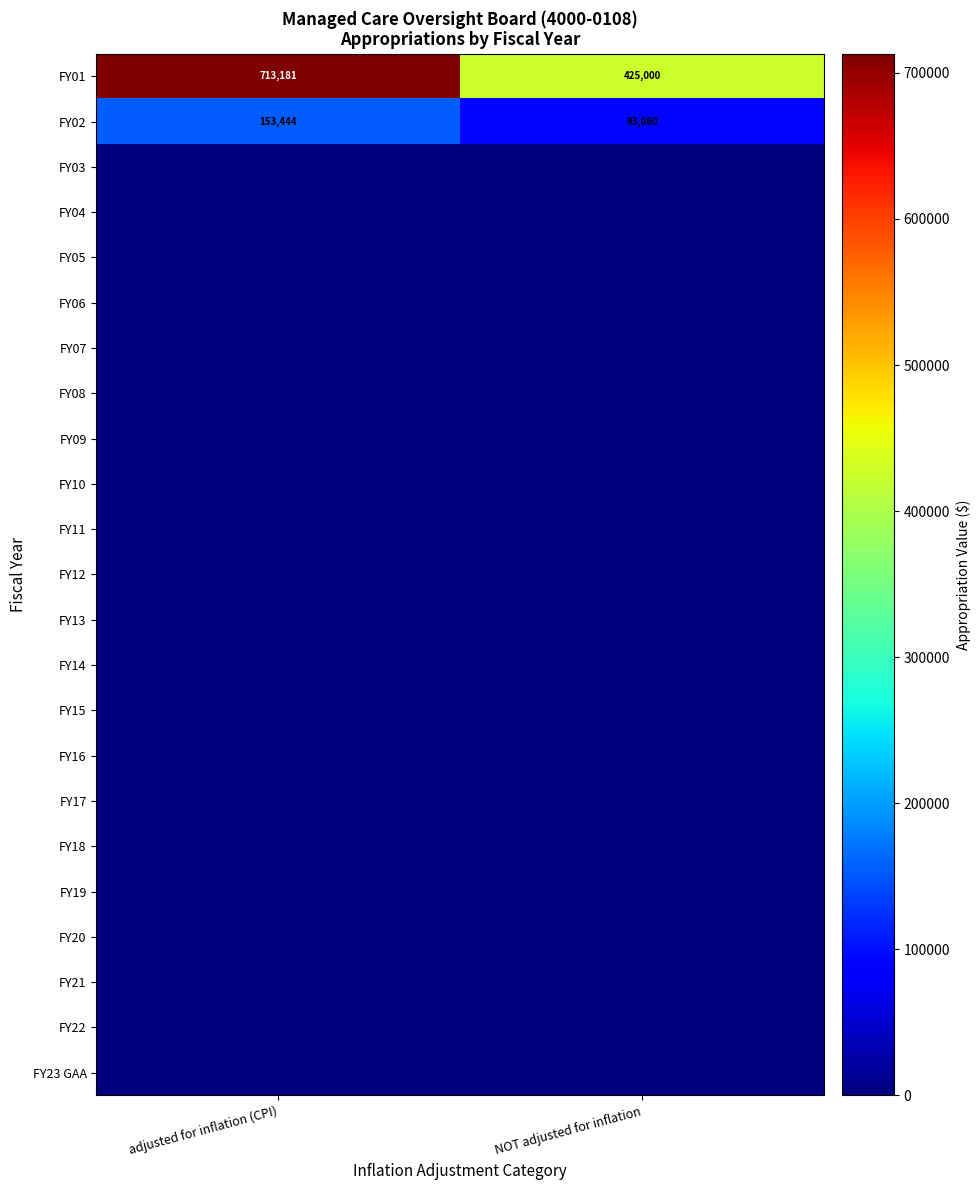

Where is FY13 nearest to the value 0?

adjusted for inflation (CPI)